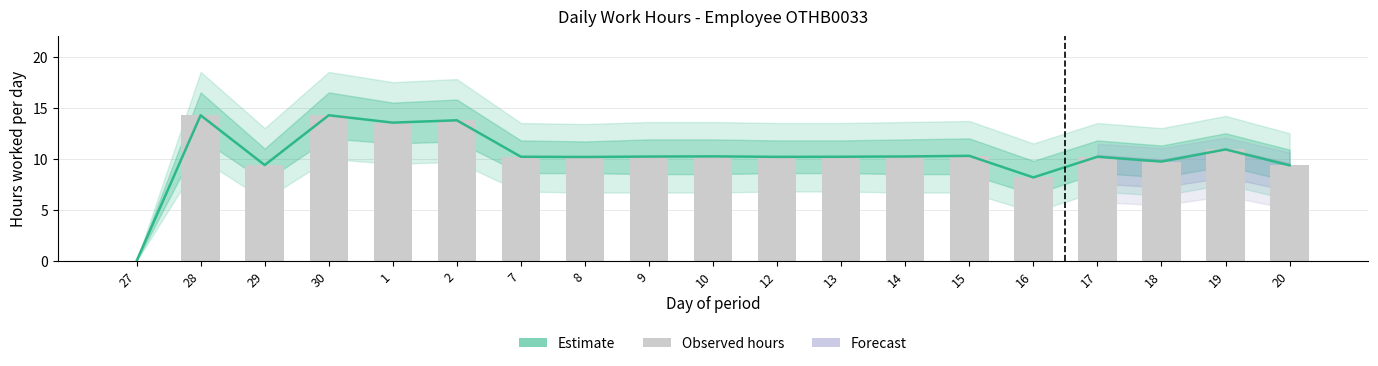

What is the difference between the Observed hours values at 15 and 16?

2.1